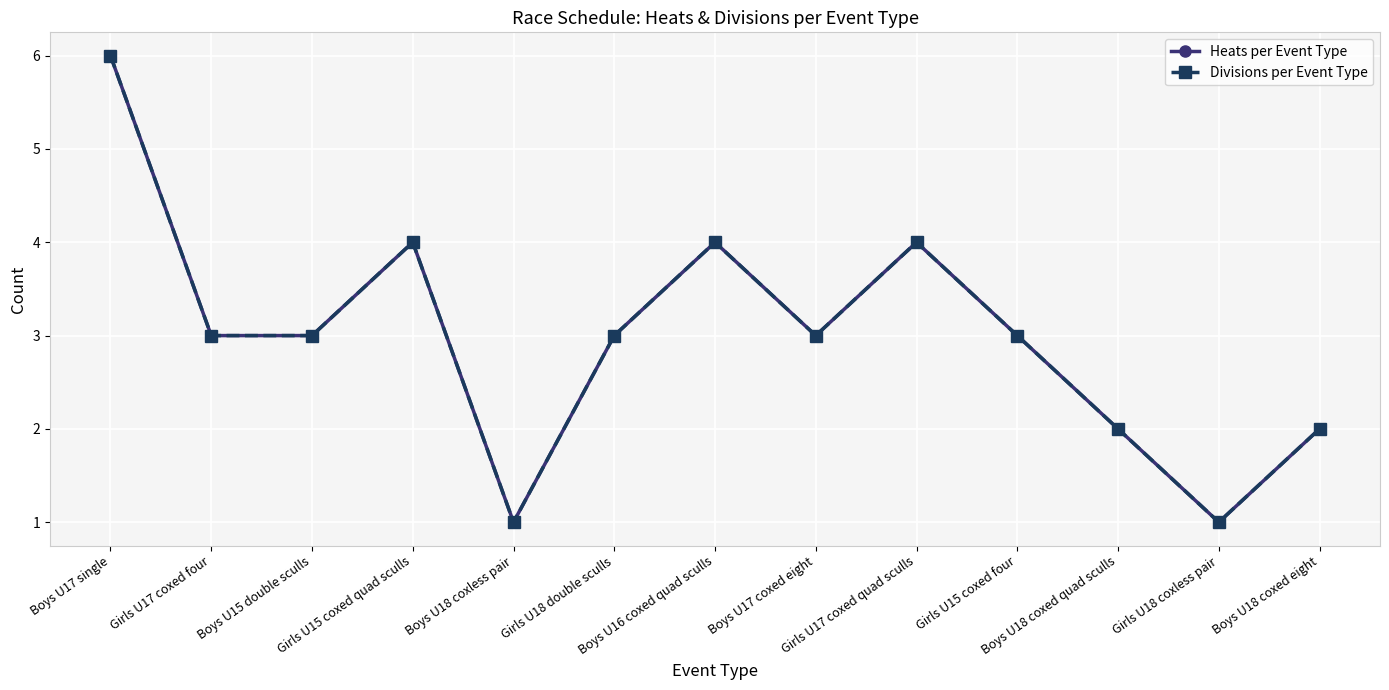

How many interior local valleys does the Divisions per Event Type series have?

3